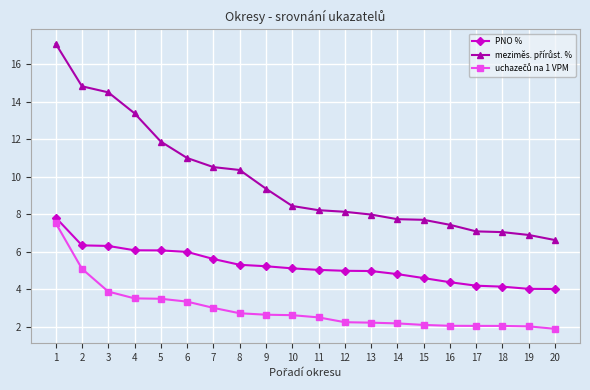

The value of PNO % at 3 is 3.9. True or false?

False